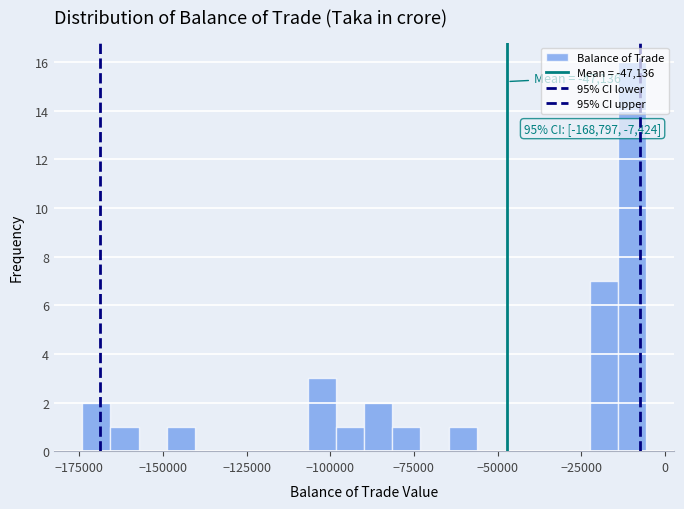

Read against the x-axis, roughly where is the centre of the tallest bar?

-10000